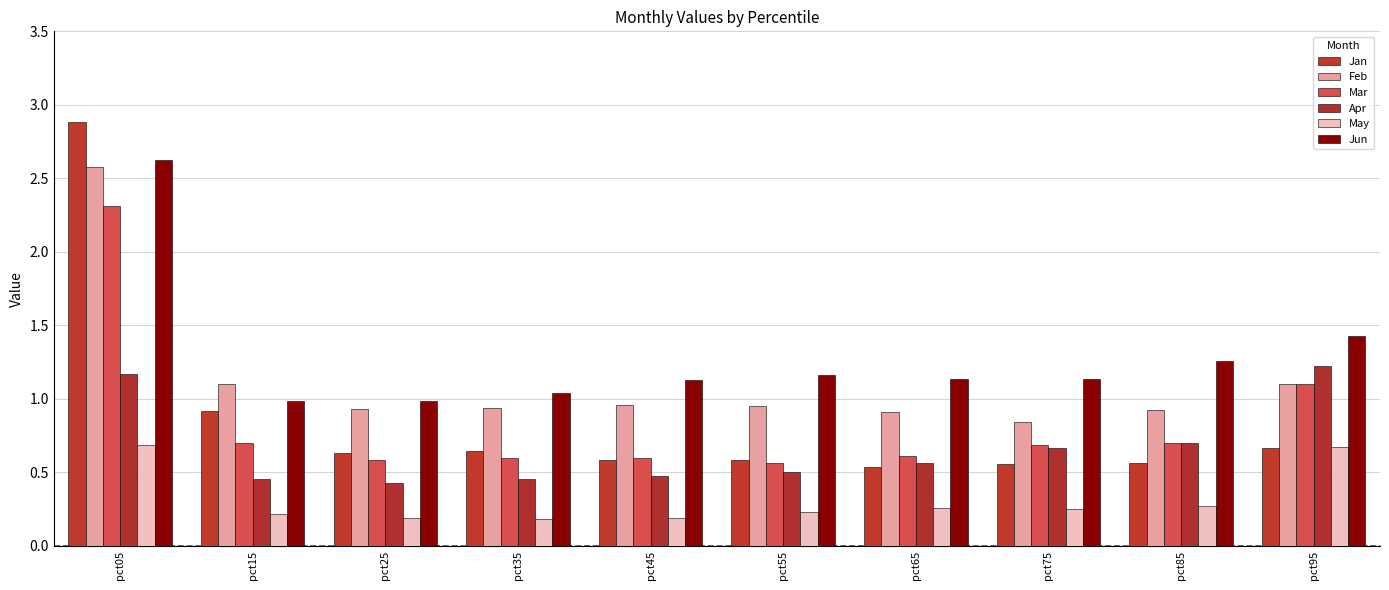

Reading right to left, what are all the values shown in this chart?

Jan: 0.7	0.6	0.6	0.5	0.6	0.6	0.6	0.6	0.9	2.9
Feb: 1.1	0.9	0.8	0.9	1.0	1.0	0.9	0.9	1.1	2.6
Mar: 1.1	0.7	0.7	0.6	0.6	0.6	0.6	0.6	0.7	2.3
Apr: 1.2	0.7	0.7	0.6	0.5	0.5	0.5	0.4	0.5	1.2
May: 0.7	0.3	0.3	0.3	0.2	0.2	0.2	0.2	0.2	0.7
Jun: 1.4	1.3	1.1	1.1	1.2	1.1	1.0	1.0	1.0	2.6